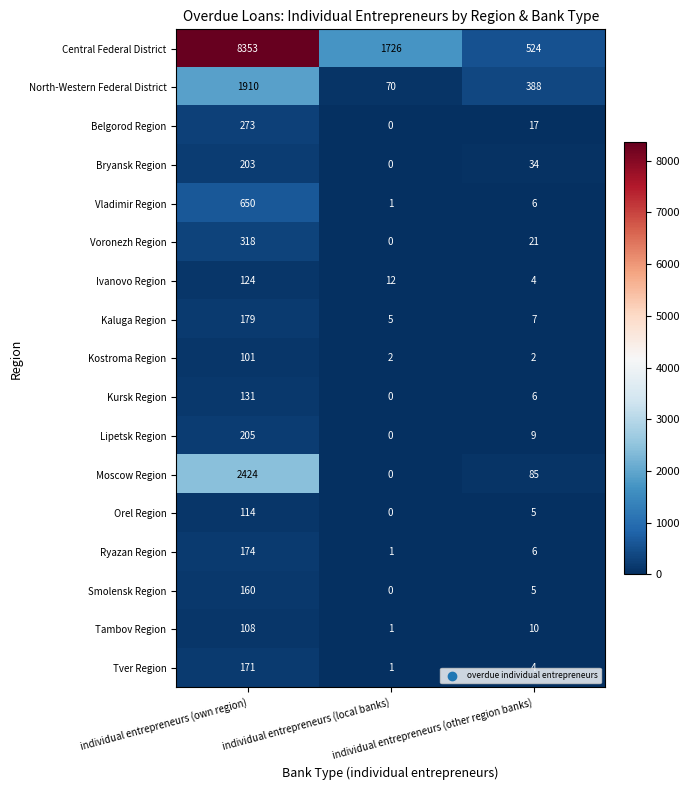

List the series in order of their peak value, highest first.

Central Federal District, Moscow Region, North-Western Federal District, Vladimir Region, Voronezh Region, Belgorod Region, Lipetsk Region, Bryansk Region, Kaluga Region, Ryazan Region, Tver Region, Smolensk Region, Kursk Region, Ivanovo Region, Orel Region, Tambov Region, Kostroma Region